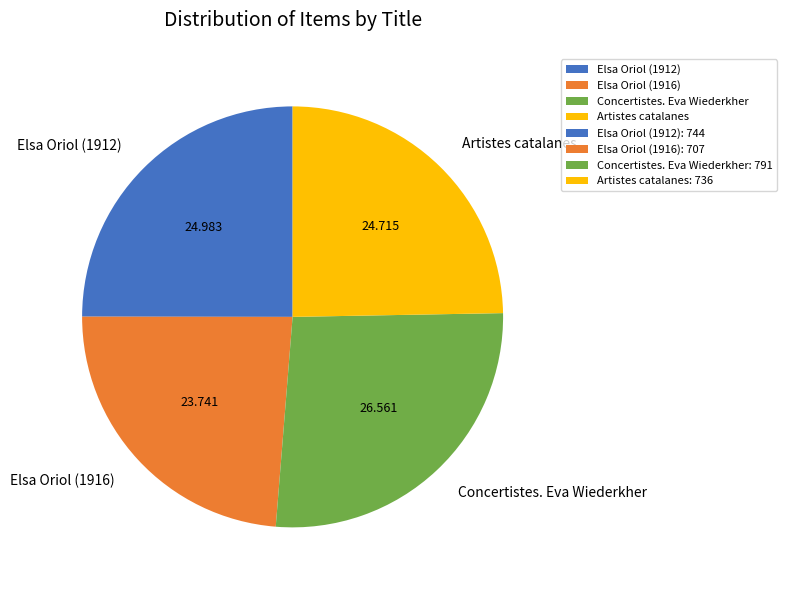

Which slice is the largest?

Concertistes. Eva Wiederkher